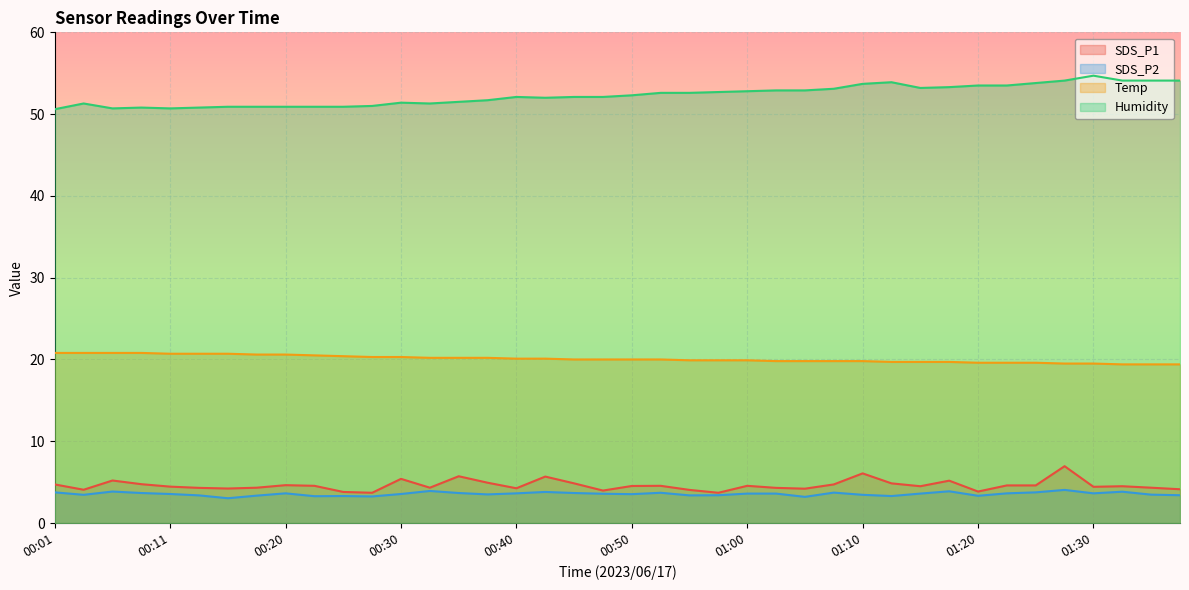

Reading left to right, extract all data points from this chart.

SDS_P1: 00:01=4.7	00:03=4.1	00:06=5.2	00:08=4.8	00:11=4.5	00:13=4.3	00:16=4.2	00:18=4.3	00:20=4.6	00:23=4.5	00:25=3.8	00:28=3.7	00:30=5.4	00:33=4.3	00:35=5.7	00:38=4.9	00:40=4.2	00:43=5.7	00:45=4.8	00:47=4.0	00:50=4.5	00:52=4.5	00:55=4.0	00:57=3.7	01:00=4.5	01:02=4.3	01:05=4.2	01:07=4.7	01:10=6.1	01:13=4.8	01:15=4.5	01:18=5.2	01:20=3.9	01:22=4.6	01:25=4.6	01:28=7.0	01:30=4.4	01:33=4.5	01:36=4.3	01:38=4.1
SDS_P2: 00:01=3.8	00:03=3.5	00:06=3.9	00:08=3.7	00:11=3.5	00:13=3.4	00:16=3.0	00:18=3.4	00:20=3.6	00:23=3.3	00:25=3.3	00:28=3.2	00:30=3.5	00:33=3.9	00:35=3.7	00:38=3.5	00:40=3.6	00:43=3.8	00:45=3.7	00:47=3.6	00:50=3.5	00:52=3.7	00:55=3.4	00:57=3.4	01:00=3.6	01:02=3.6	01:05=3.2	01:07=3.7	01:10=3.5	01:13=3.3	01:15=3.6	01:18=3.9	01:20=3.3	01:22=3.6	01:25=3.8	01:28=4.0	01:30=3.6	01:33=3.8	01:36=3.5	01:38=3.4
Temp: 00:01=20.8	00:03=20.8	00:06=20.8	00:08=20.8	00:11=20.7	00:13=20.7	00:16=20.7	00:18=20.6	00:20=20.6	00:23=20.5	00:25=20.4	00:28=20.3	00:30=20.3	00:33=20.2	00:35=20.2	00:38=20.2	00:40=20.1	00:43=20.1	00:45=20.0	00:47=20.0	00:50=20.0	00:52=20.0	00:55=19.9	00:57=19.9	01:00=19.9	01:02=19.8	01:05=19.8	01:07=19.8	01:10=19.8	01:13=19.7	01:15=19.7	01:18=19.7	01:20=19.6	01:22=19.6	01:25=19.6	01:28=19.5	01:30=19.5	01:33=19.4	01:36=19.4	01:38=19.4
Humidity: 00:01=50.6	00:03=51.3	00:06=50.7	00:08=50.8	00:11=50.7	00:13=50.8	00:16=50.9	00:18=50.9	00:20=50.9	00:23=50.9	00:25=50.9	00:28=51.0	00:30=51.4	00:33=51.3	00:35=51.5	00:38=51.7	00:40=52.1	00:43=52.0	00:45=52.1	00:47=52.1	00:50=52.3	00:52=52.6	00:55=52.6	00:57=52.7	01:00=52.8	01:02=52.9	01:05=52.9	01:07=53.1	01:10=53.7	01:13=53.9	01:15=53.2	01:18=53.3	01:20=53.5	01:22=53.5	01:25=53.8	01:28=54.1	01:30=54.7	01:33=54.1	01:36=54.1	01:38=54.1